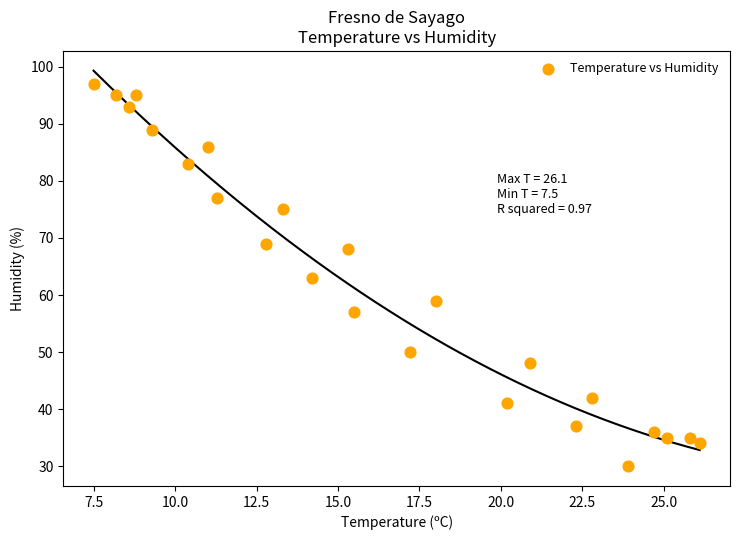

What is the range of Y values (max minus min)?

67